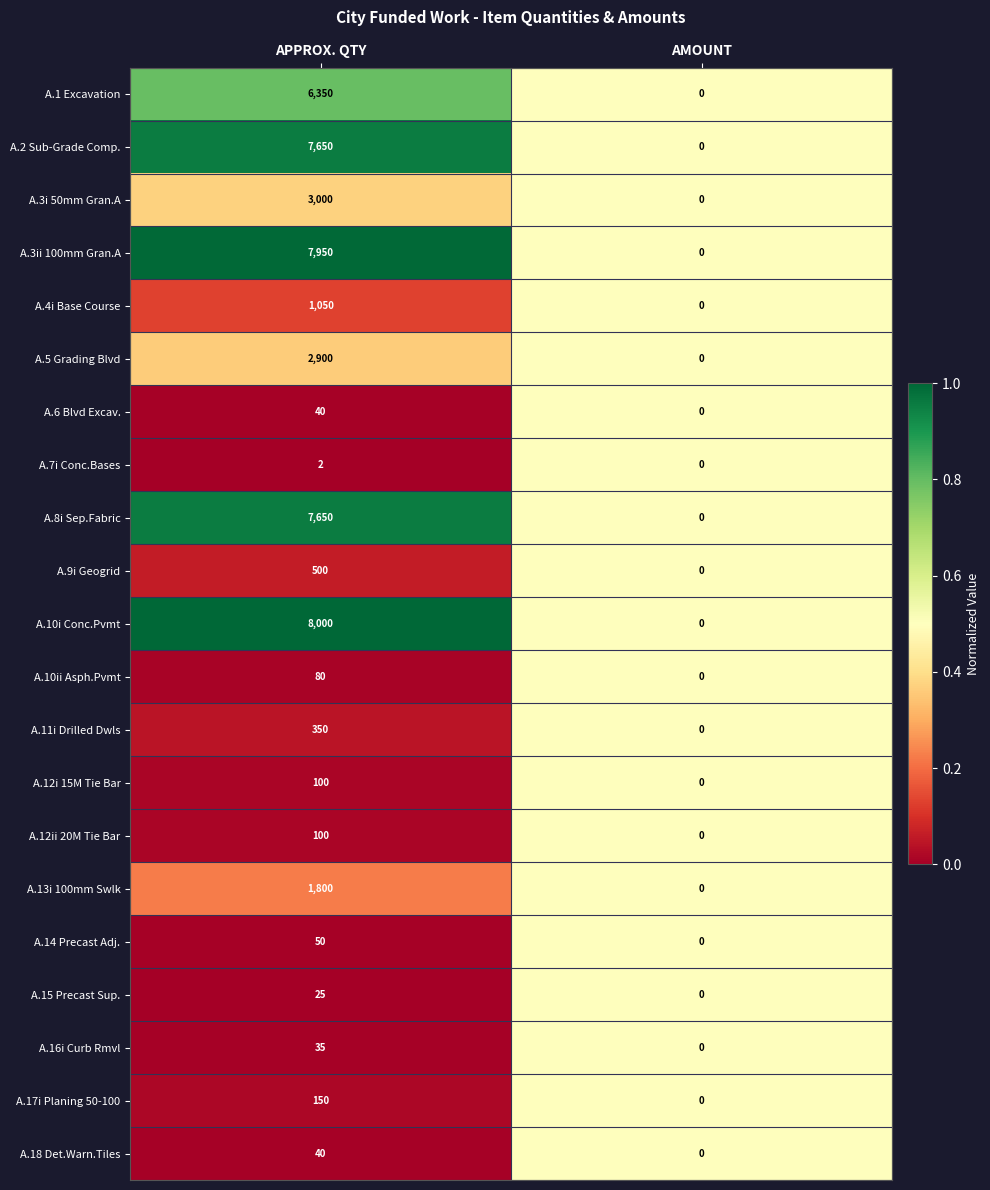

List the labels in order of A.16i Curb Rmvl value, largest first.

APPROX. QTY, AMOUNT